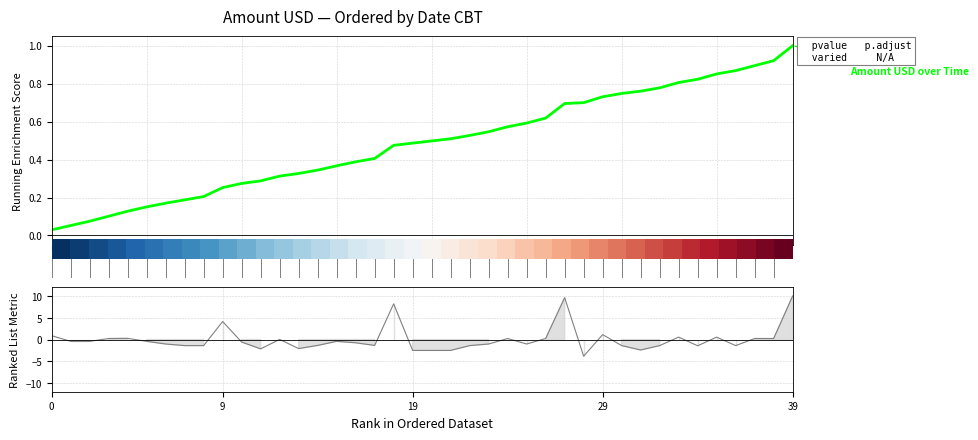

At which category is the sum across all series the highest?

39